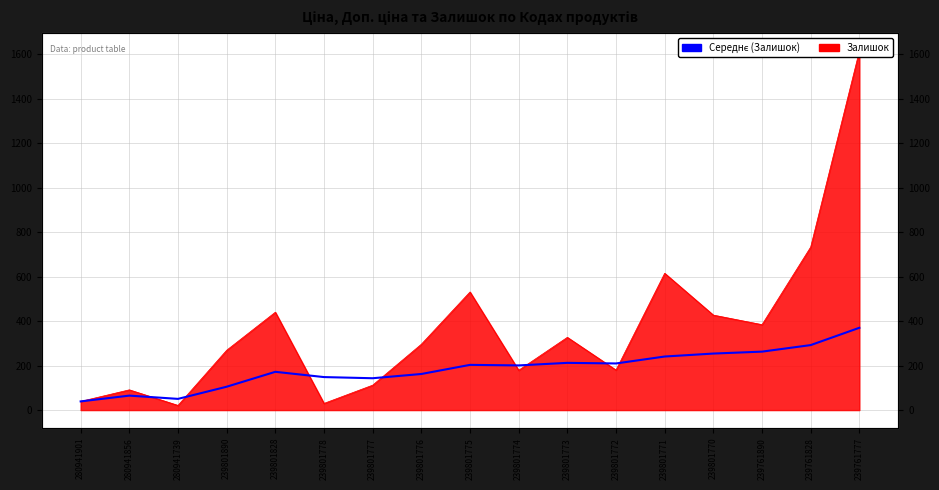

Between 280941739 and 239801776, which is larger?

239801776